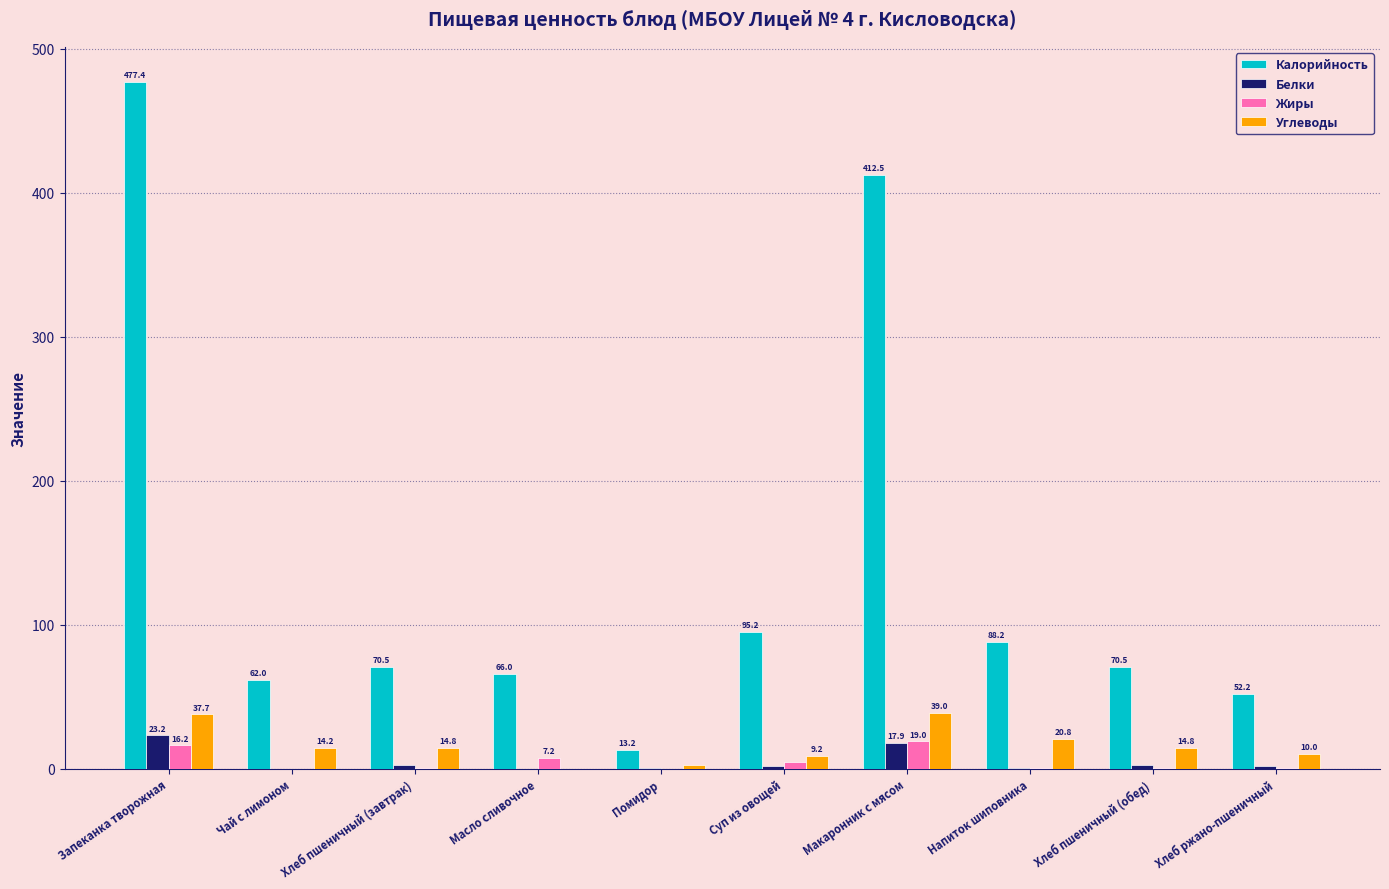

What is the average value of the Белки series?

5.1